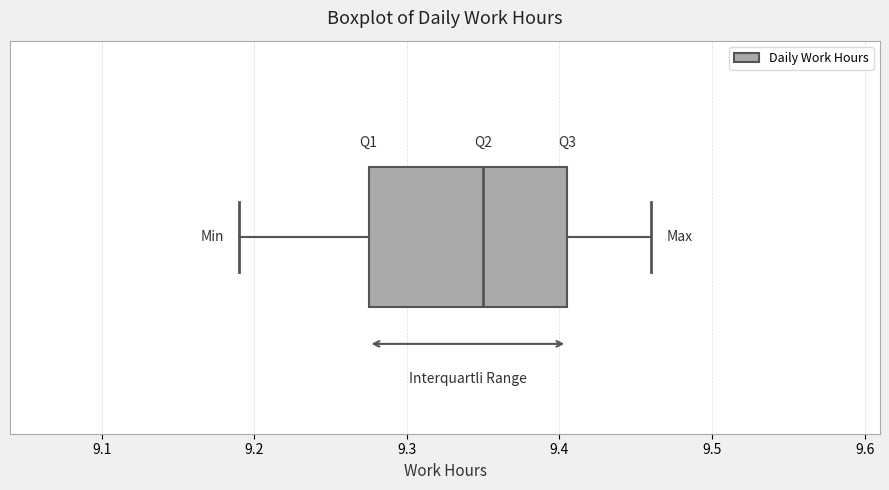

Where does the median line of the box sit on the x-axis? The values are not printed on the chart, so give them approximately, as read against the axis.

9.35